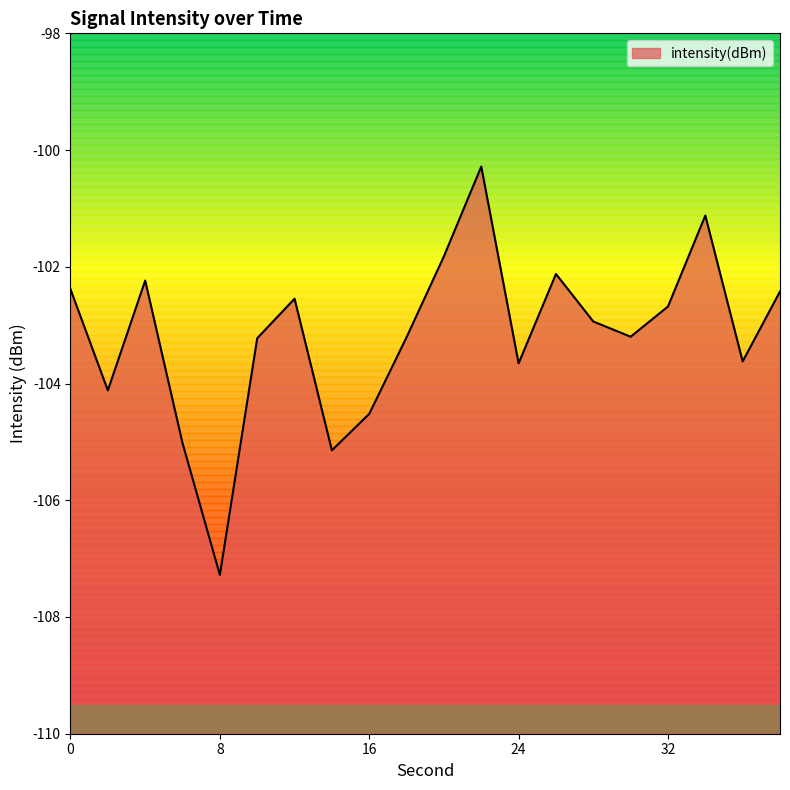

Reading left to right, list all the values displayed in this chart.

0=-102.4	2=-104.1	4=-102.2	6=-105.0	8=-107.3	10=-103.2	12=-102.5	14=-105.1	16=-104.5	18=-103.2	20=-101.8	22=-100.3	24=-103.7	26=-102.1	28=-102.9	30=-103.2	32=-102.7	34=-101.1	36=-103.6	38=-102.4